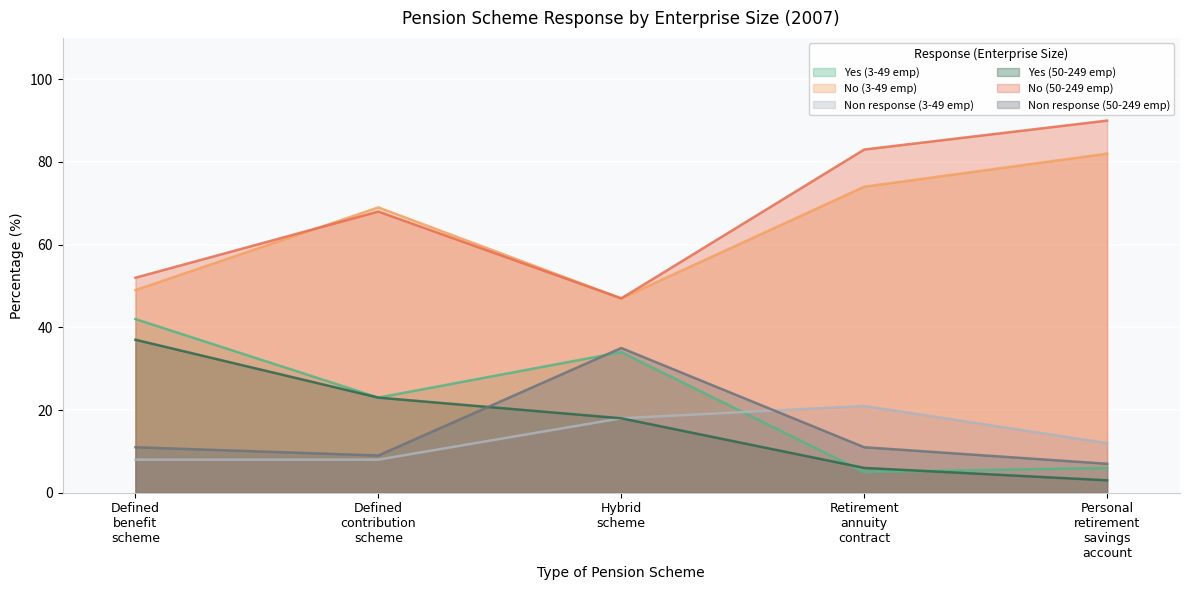

What value does the No (3-49 emp) series have at Personal retirement savings account, to the nearest 5?

80